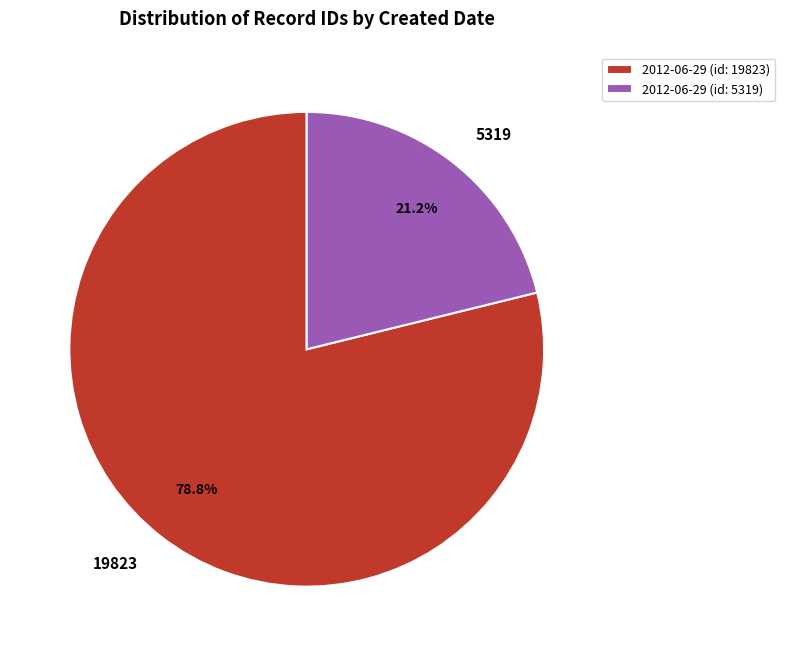

True or false: 2012-06-29 (id: 5319) accounts for 21% of the total.

True